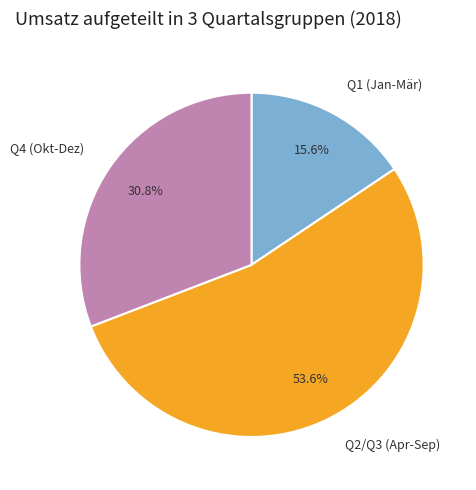

What is the ratio of the value at Q4 (Okt-Dez) to the value at Q2/Q3 (Apr-Sep)?

0.6